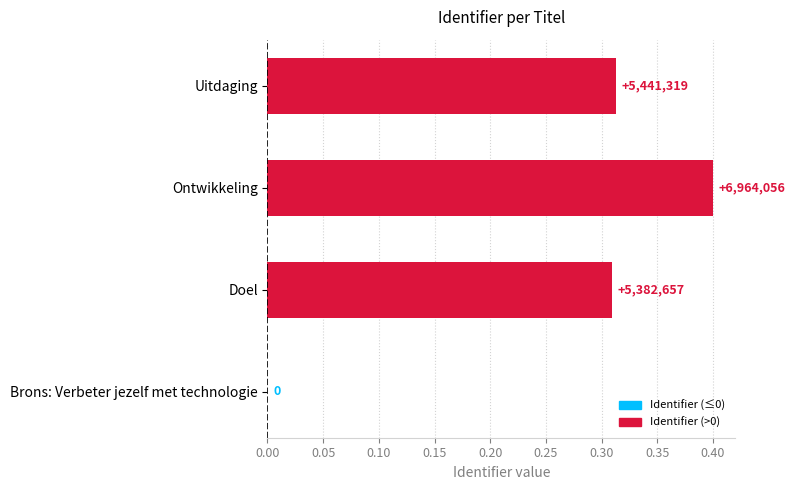

How many categories are shown in the chart?

4